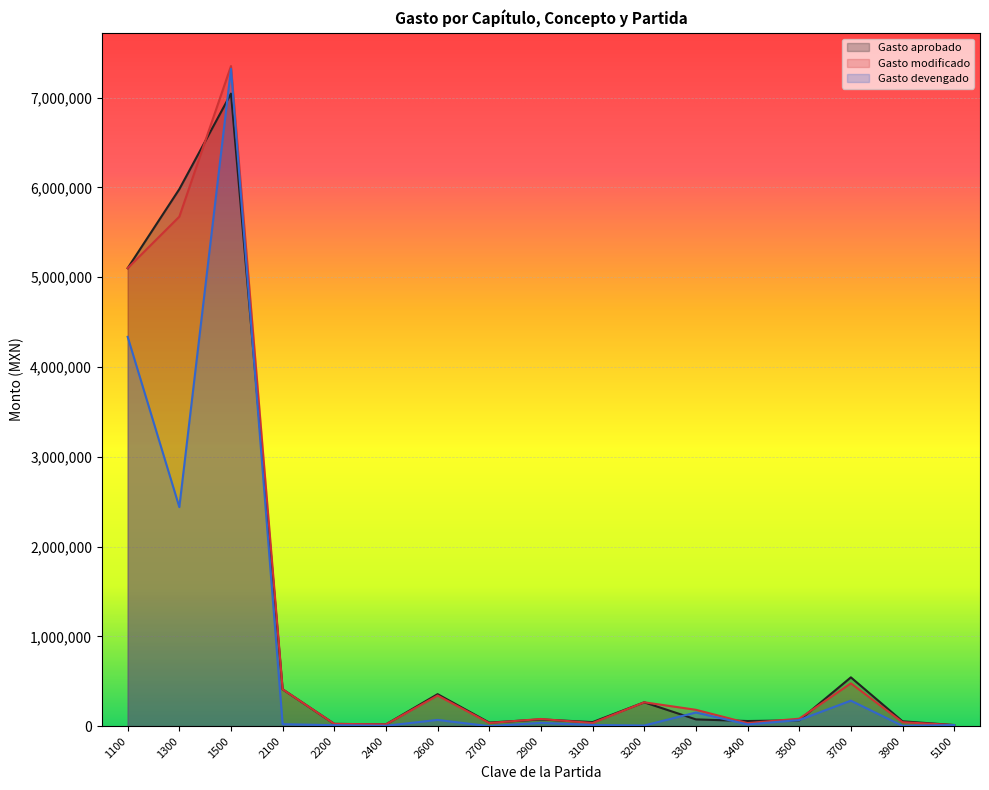

Between 2600 and 5100, which series saw the biggest shift?

Gasto aprobado